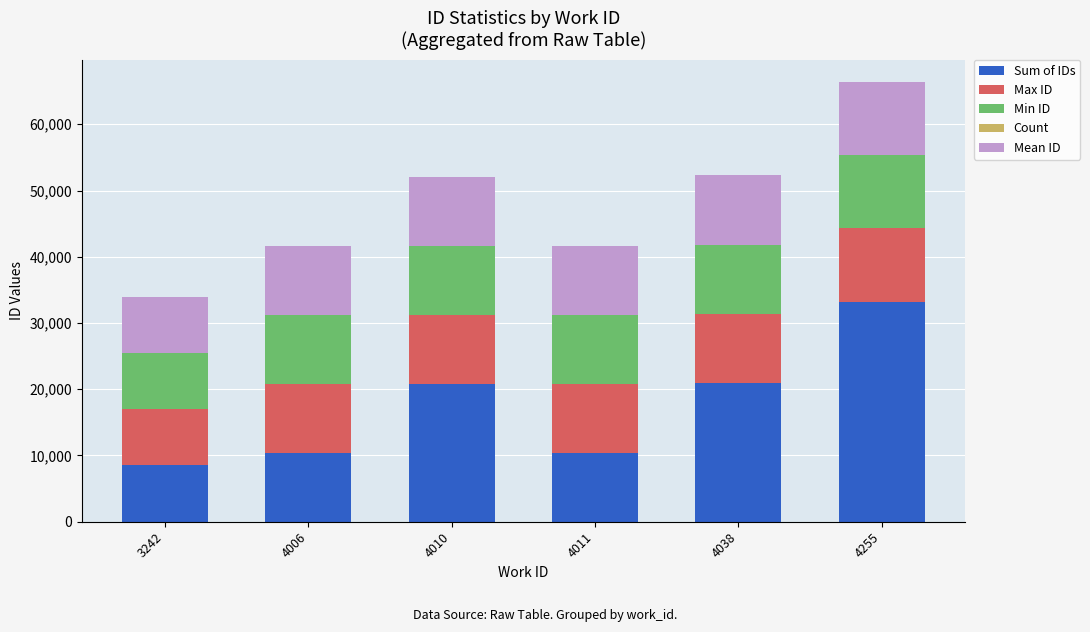

What is the difference between the Sum of IDs values at 4038 and 3242?

12416.0